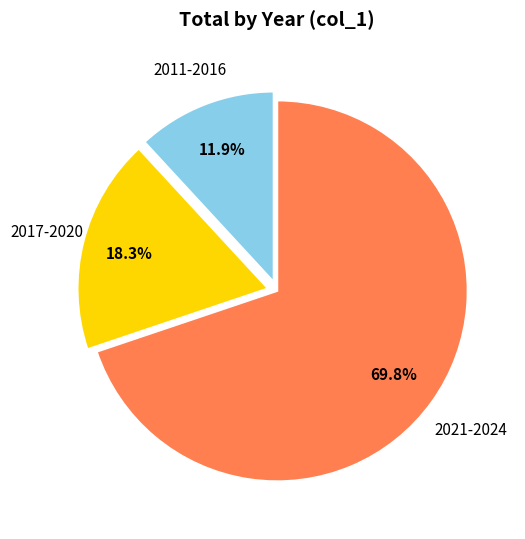

To the nearest percent, what is the difference between the largest and smallest slice percentages?

58%